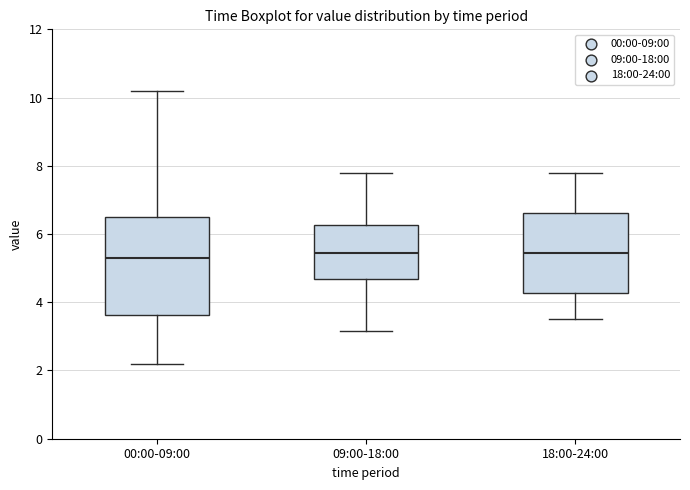

Which box is the tallest, from its lower edge to its upper edge?

00:00-09:00